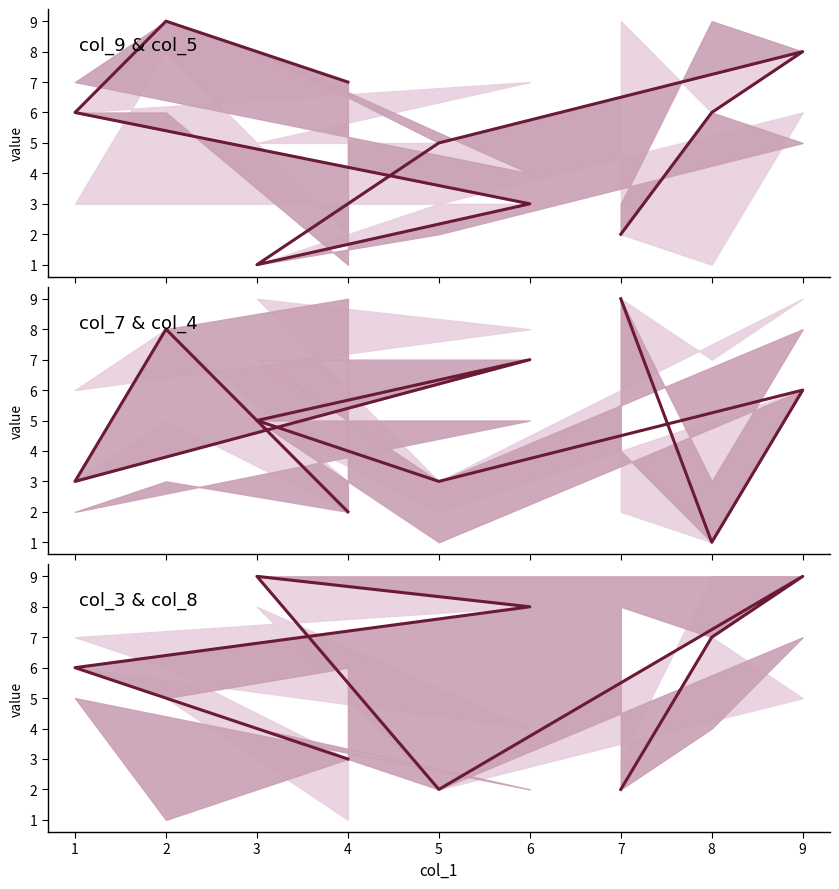

At which category does the chart reach its peak across all series?

2